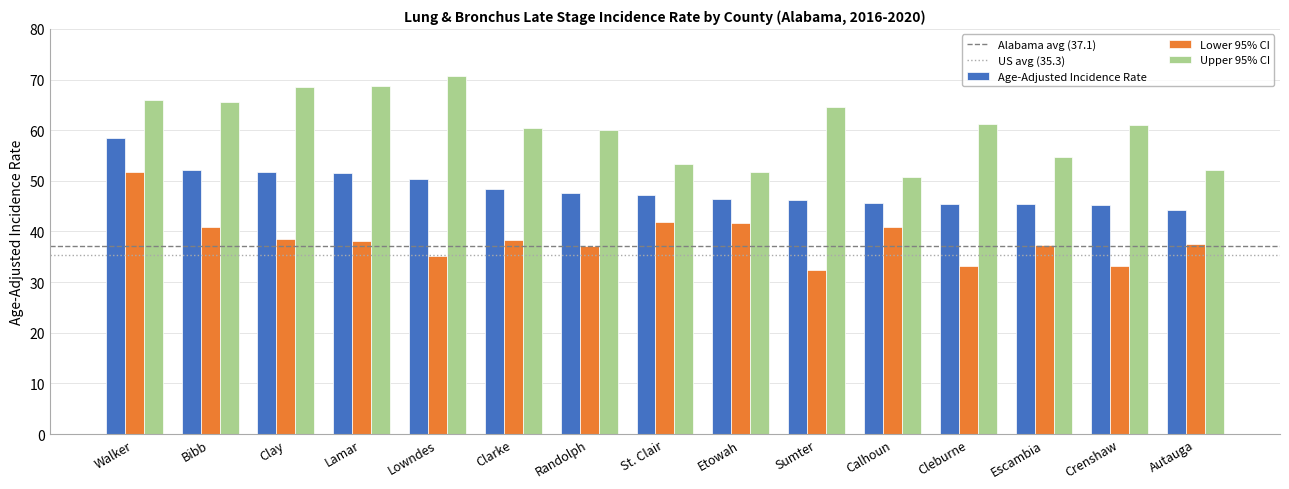

What is the total value across all series at St. Clair?

142.5